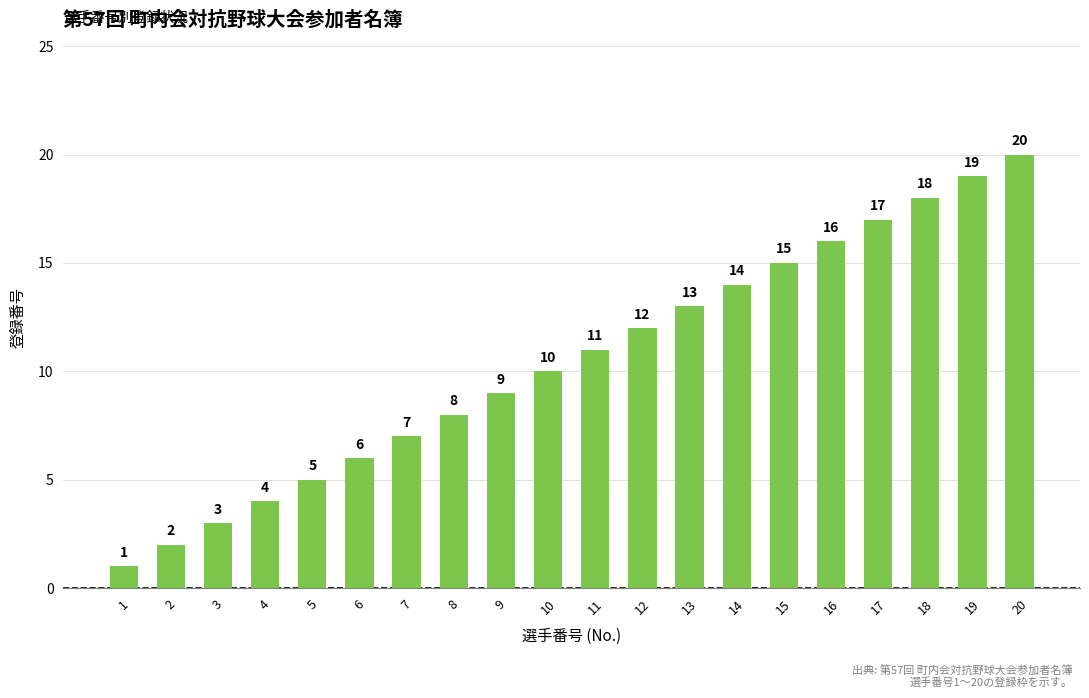

Reading left to right, what are all the values shown in this chart?

1=1	2=2	3=3	4=4	5=5	6=6	7=7	8=8	9=9	10=10	11=11	12=12	13=13	14=14	15=15	16=16	17=17	18=18	19=19	20=20